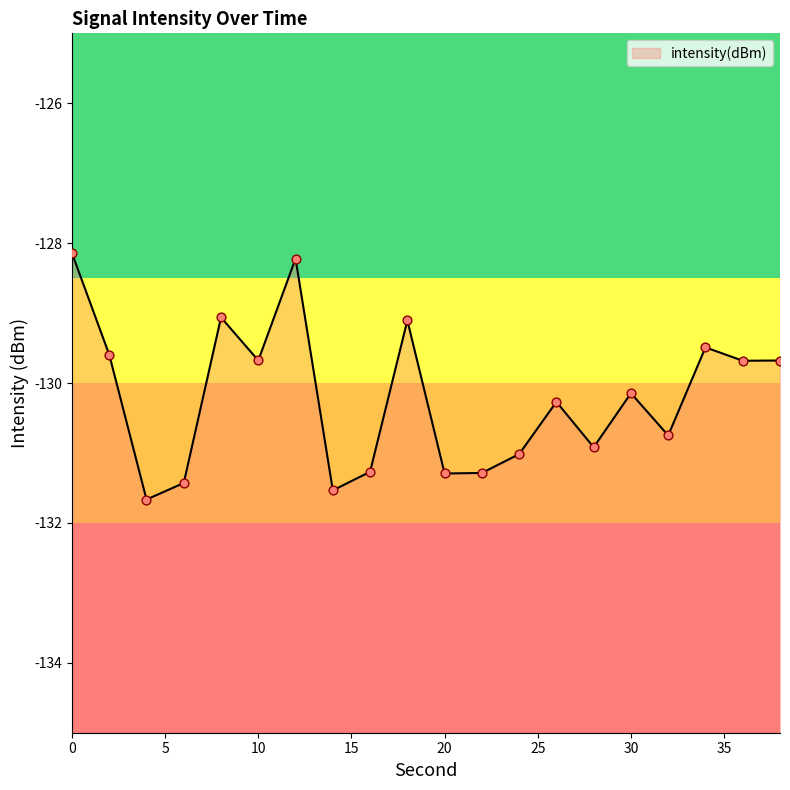

Which has a higher value, 24 or 4?

24